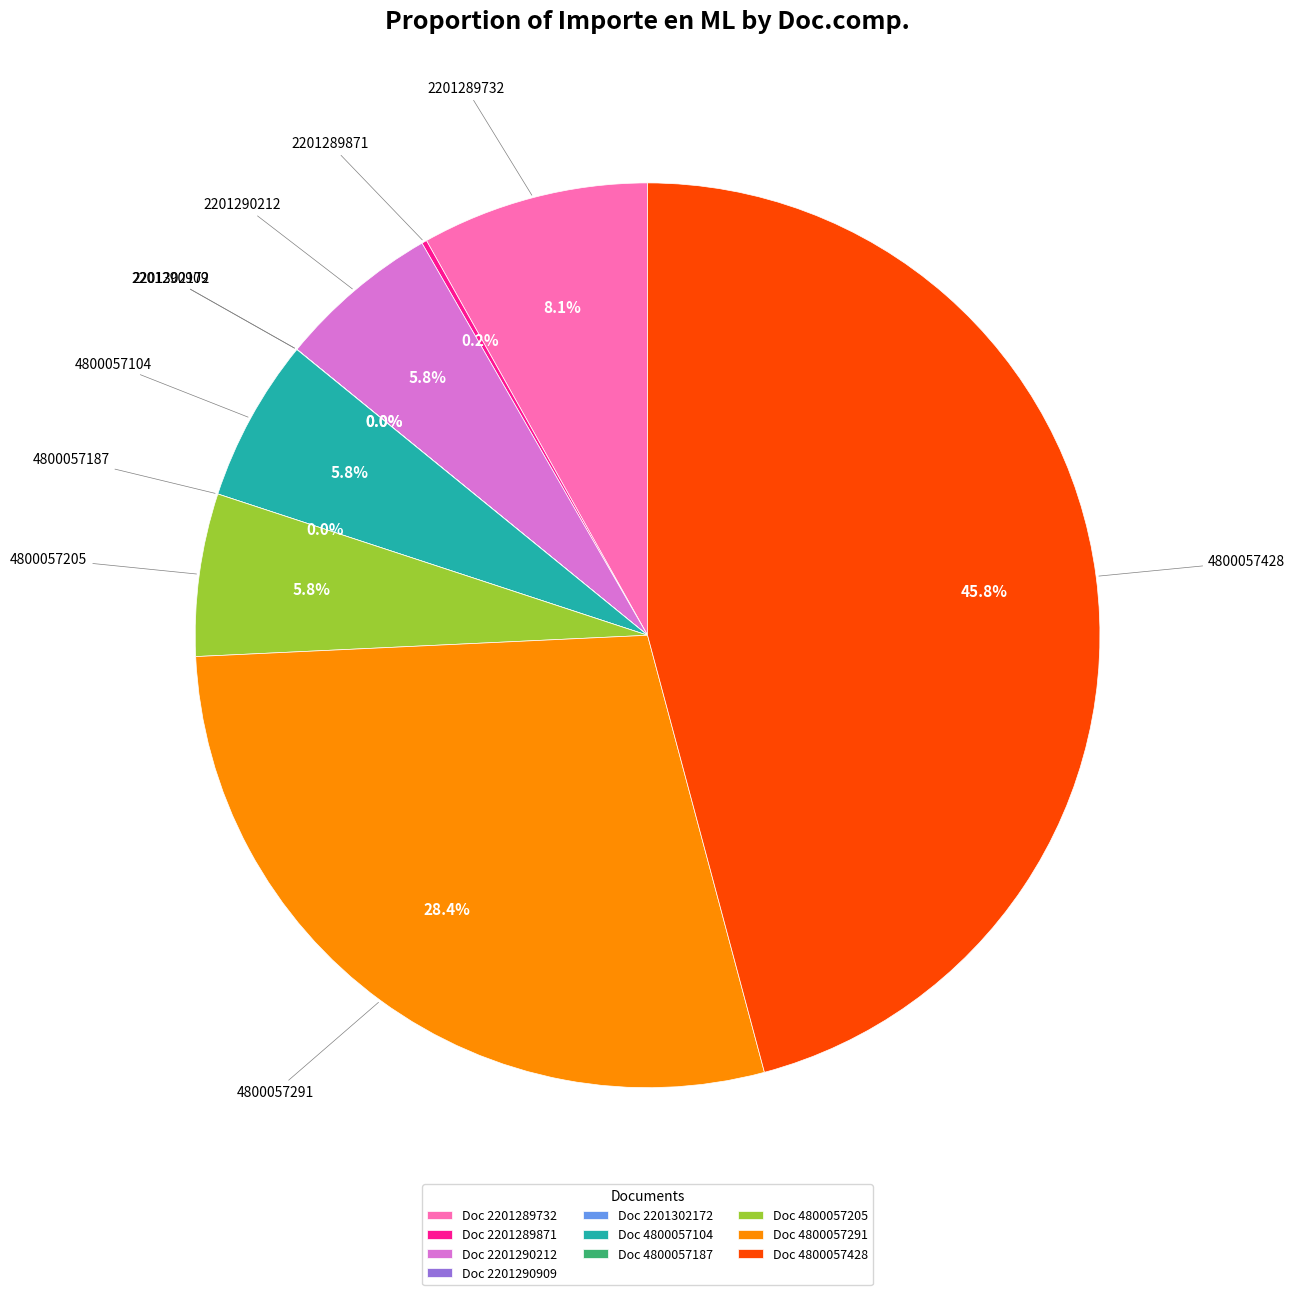

What is the largest slice in the pie chart?

4800057428